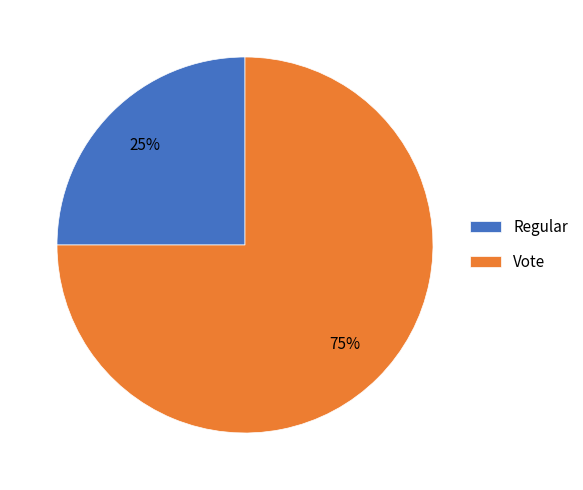

Between Regular and Vote, which is larger?

Vote